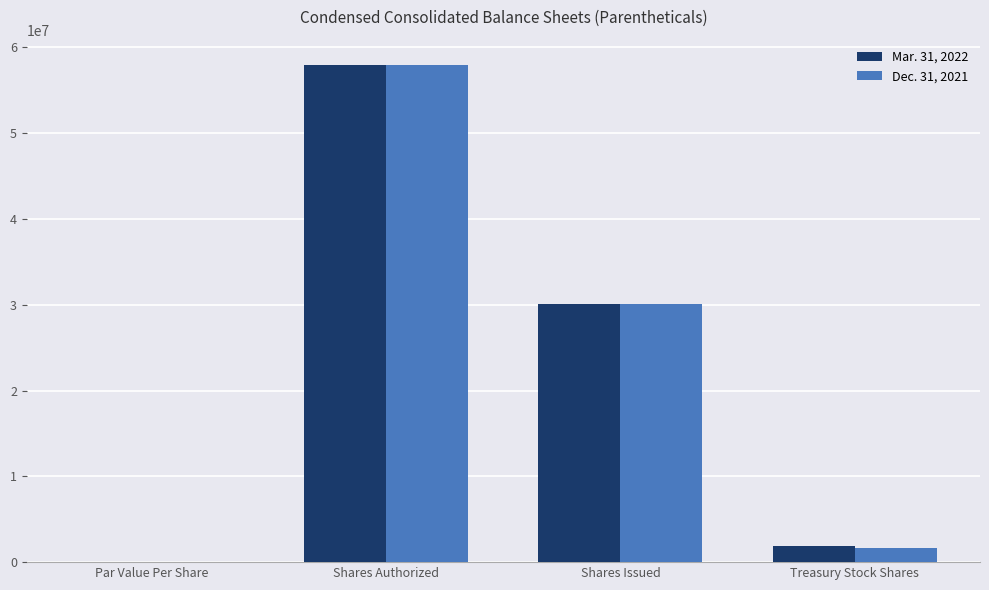

What are all the series names shown in the legend?

Mar. 31, 2022, Dec. 31, 2021